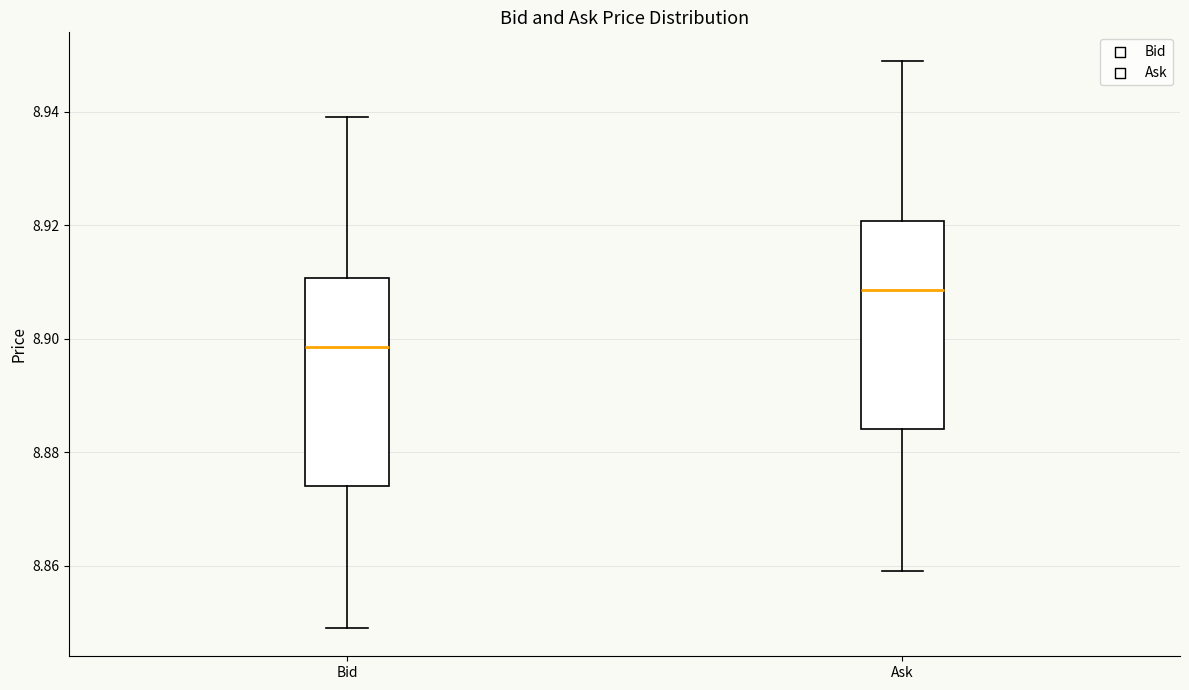

Which box's median line is the lowest?

Bid